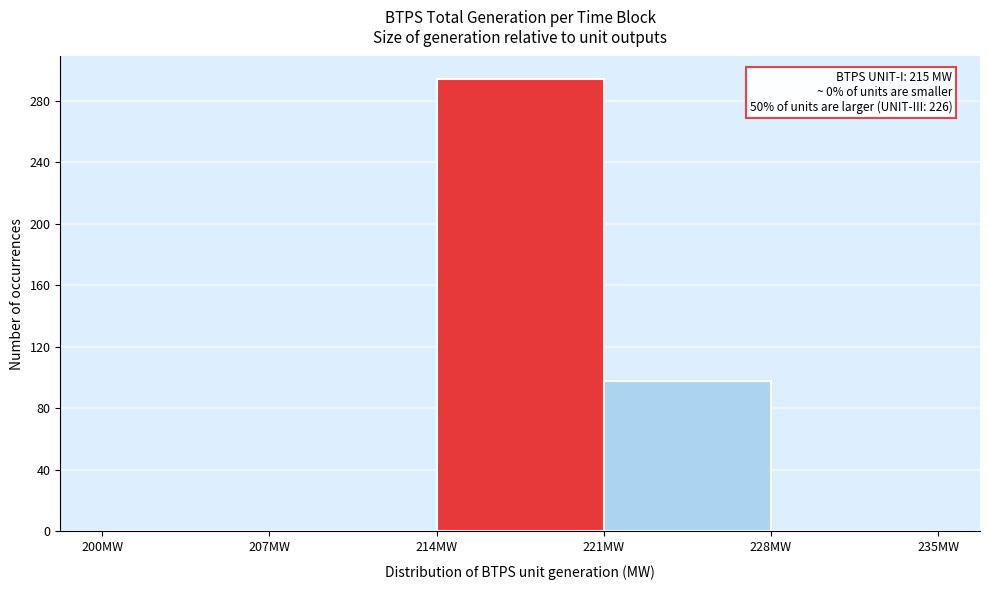

Over which range of the x-axis is the bar tallest?

214 to 221